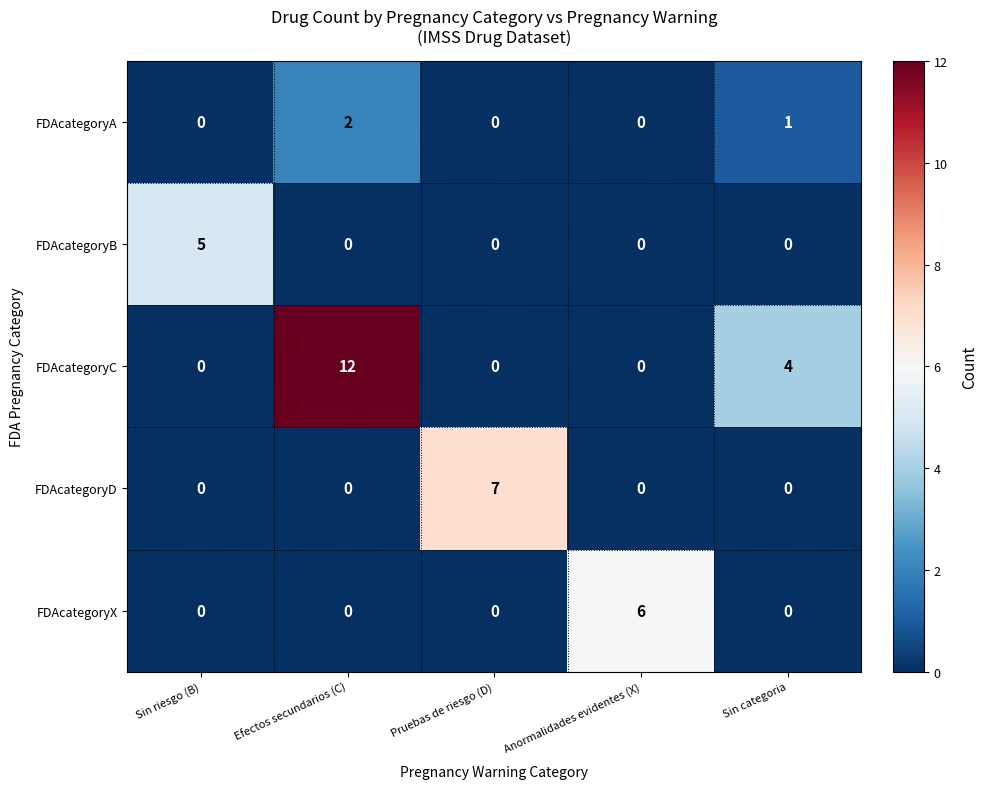

Which series changed the most between Sin riesgo (B) and Anormalidades evidentes (X)?

FDAcategoryX